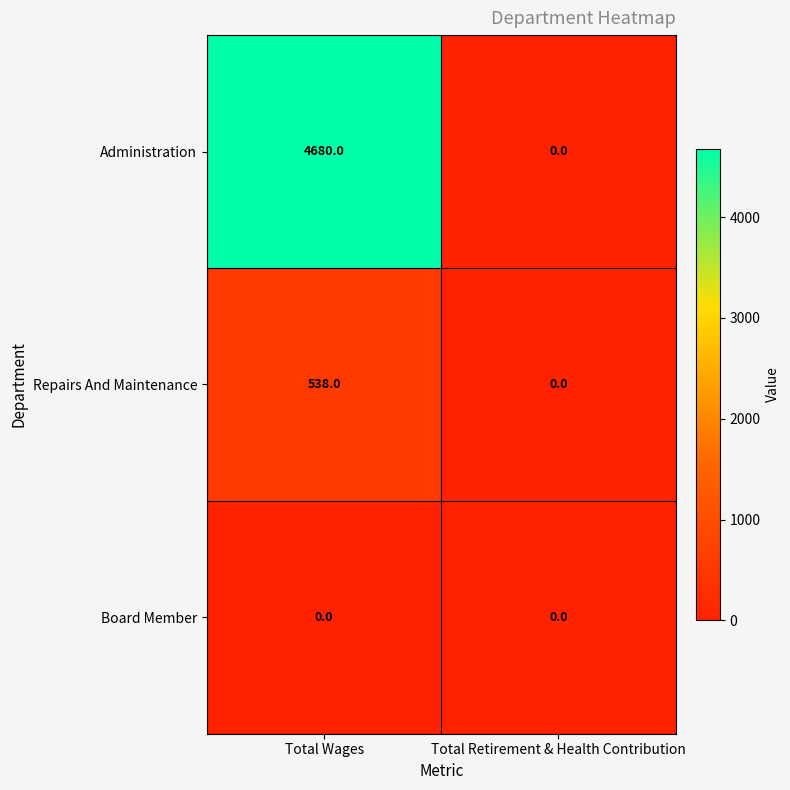

True or false: Administration has a value of 4680 at Total Wages.

True